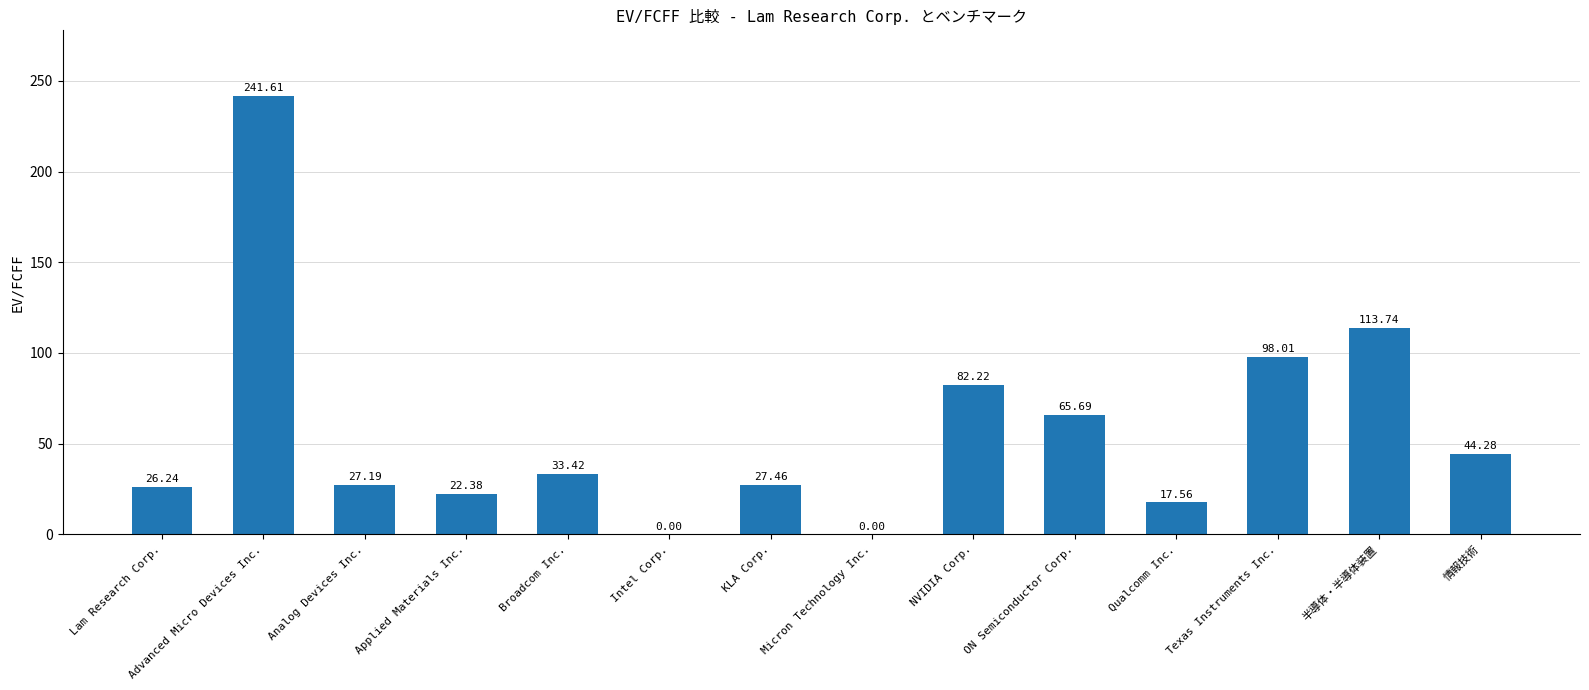

The chart shows a value of 241.6 at Advanced Micro Devices Inc.. True or false?

True